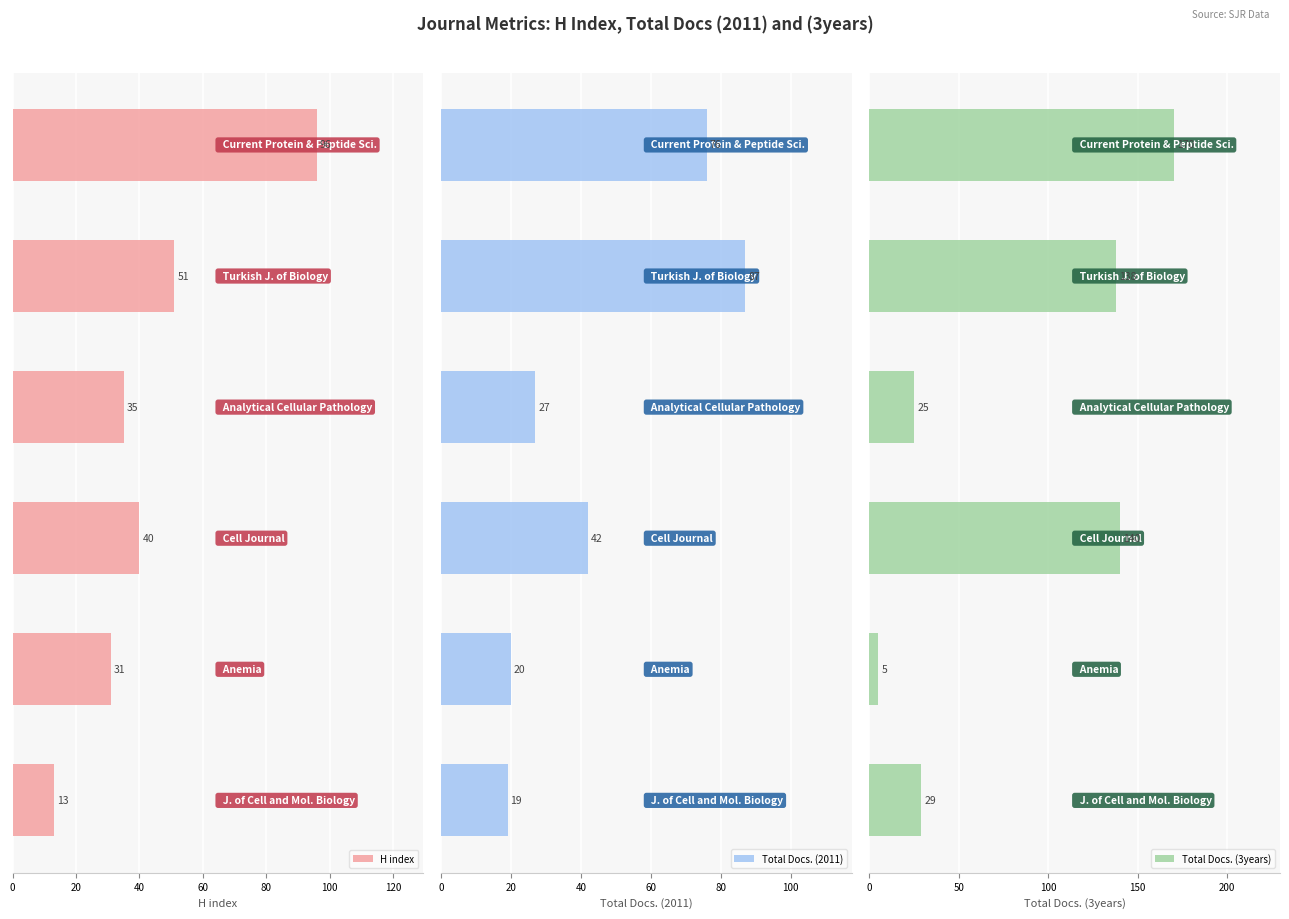

What is the highest value of the H index series?

96